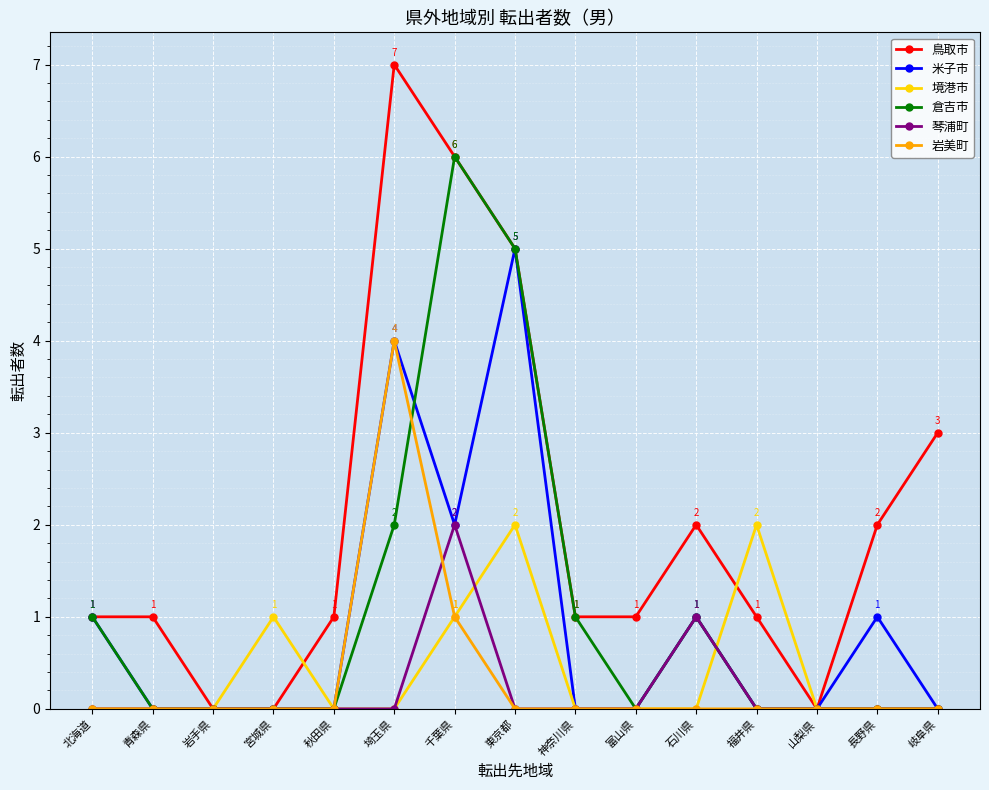

What is the sum of all 岩美町 values?

5